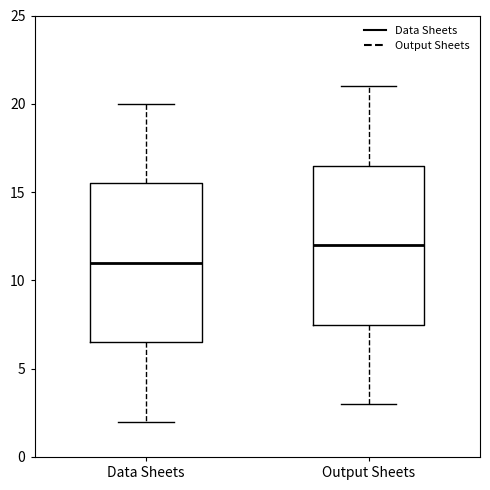

Reading left to right, read every box against the y-axis: the position of its median line, the range the box covers, and the ends of its whiskers. The values are not printed on the chart, so give them approximately, as read against the axis.

Data Sheets: median 11.0, box 6.5 to 15.5, whiskers 2.0 to 20.0
Output Sheets: median 12.0, box 7.5 to 16.5, whiskers 3.0 to 21.0